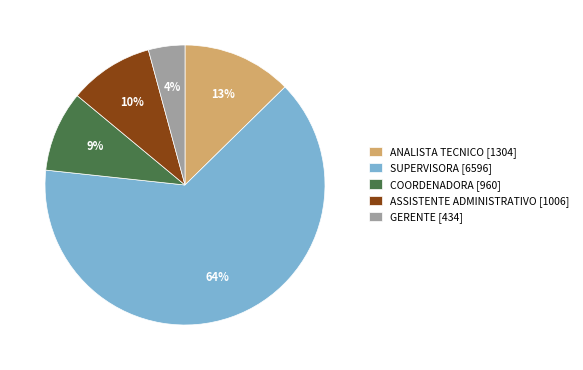

Does ANALISTA TECNICO account for over 50% of the chart?

No